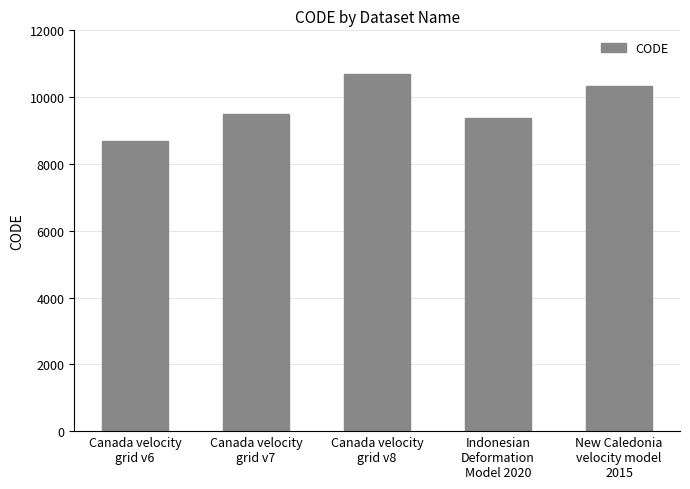

Is it true that the value at Canada velocity
grid v8 is 5269?

False